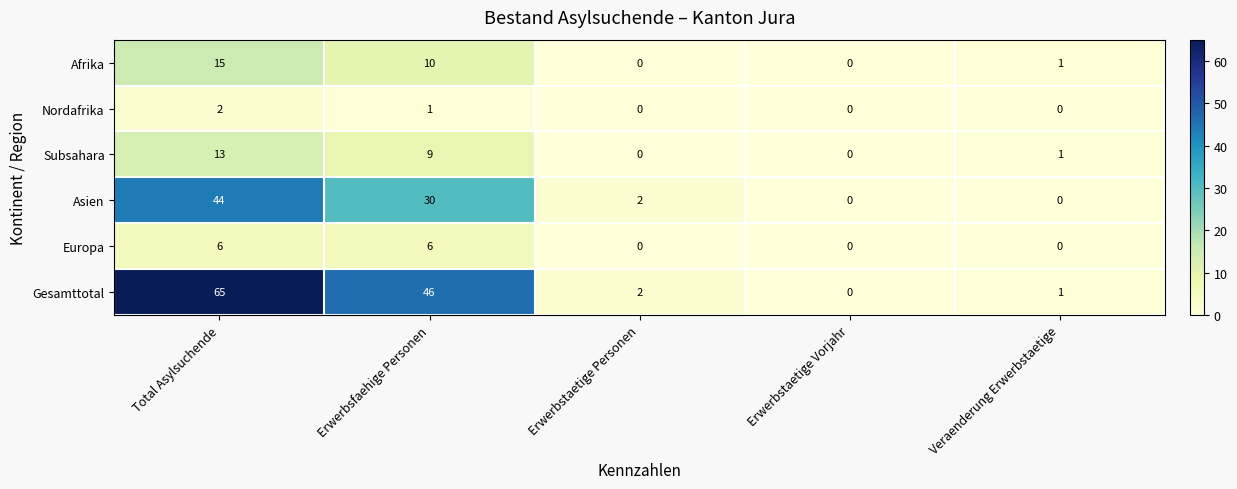

What is the difference between the maximum and minimum values in the Asien series?

44